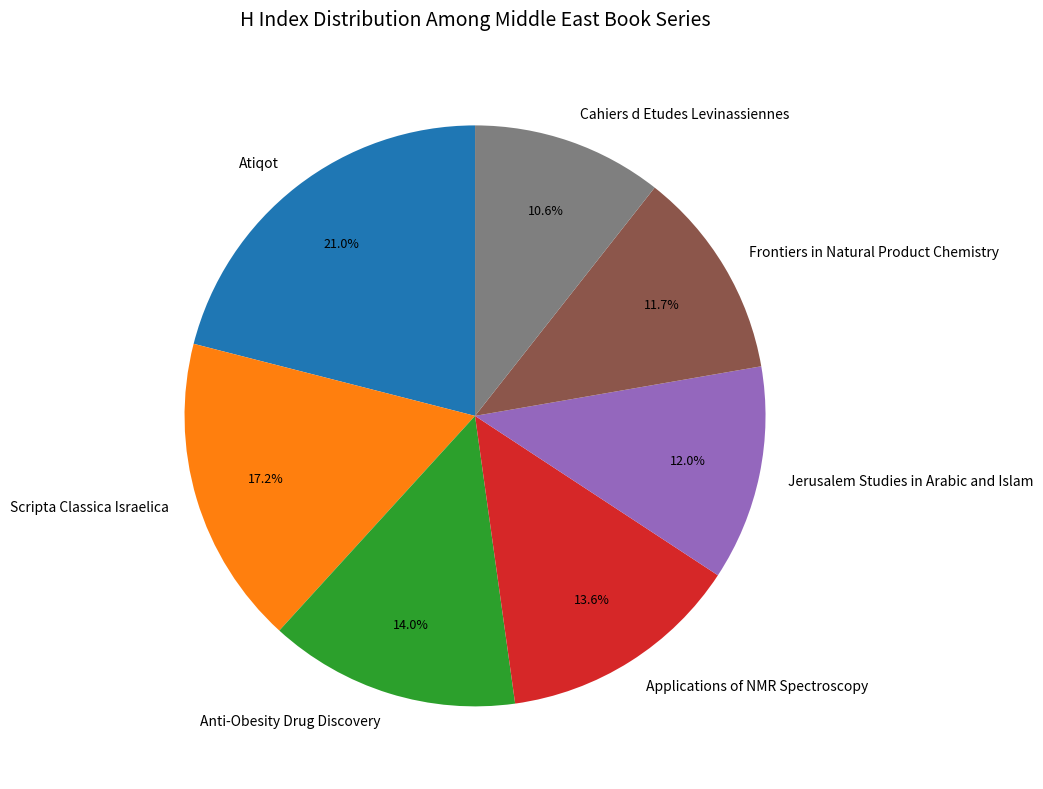

To the nearest percent, what is the average slice percentage?

14%